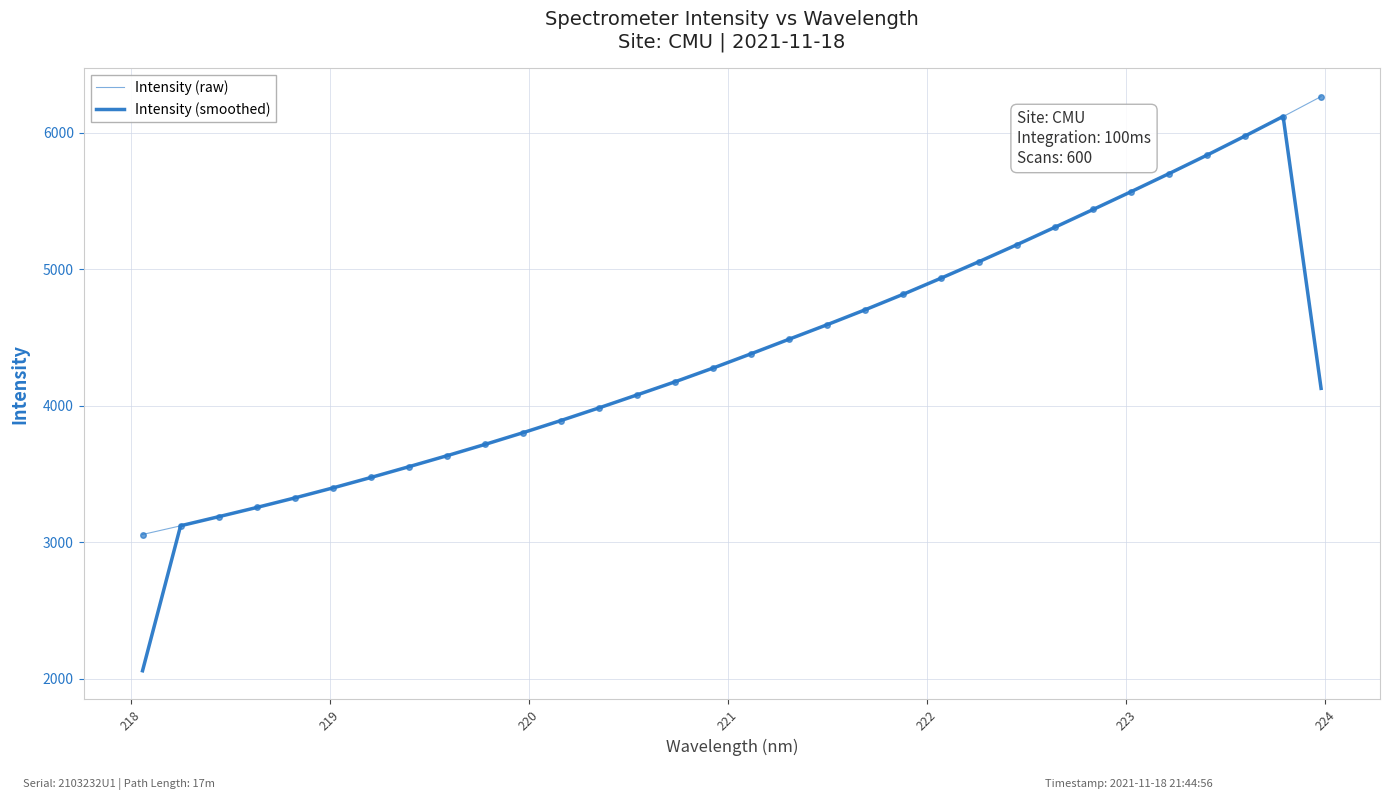

Rank the series by their maximum value, from lowest to highest.

Intensity (smoothed), Intensity (raw)